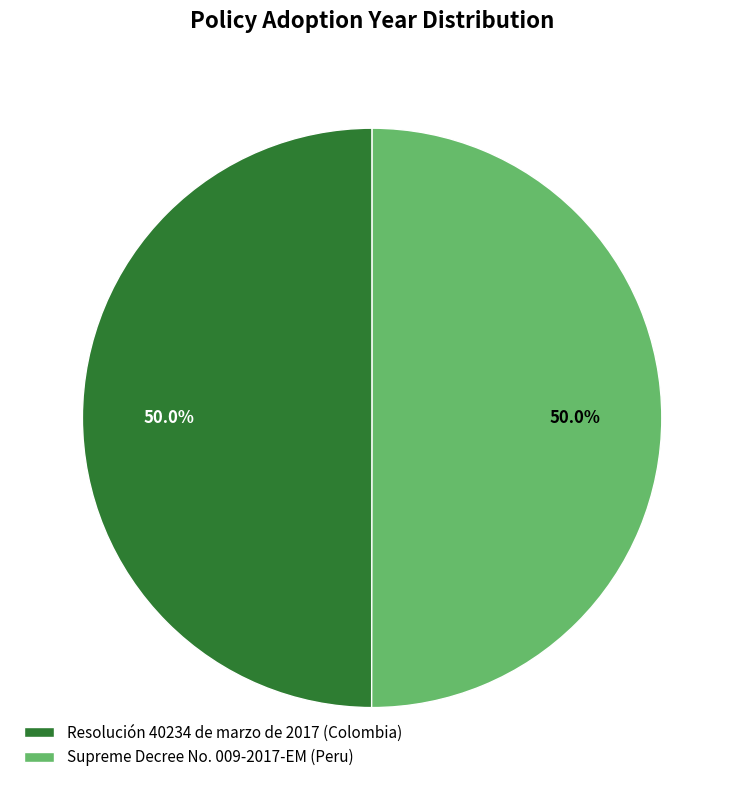

What is the ratio of the value at Resolución 40234 de marzo de 2017 (Colombia) to the value at Supreme Decree No. 009-2017-EM (Peru)?

1.0